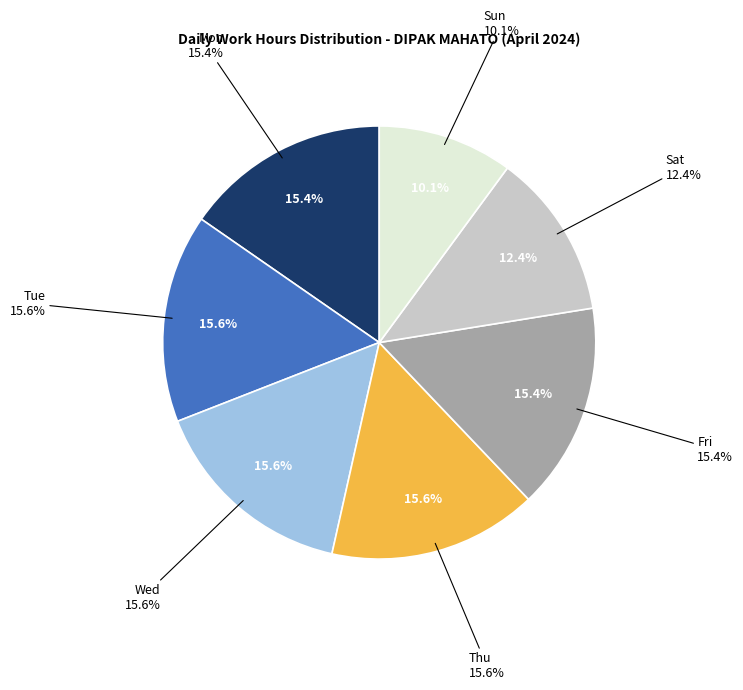

What is the total percentage of Fri and Tue?

31.0%